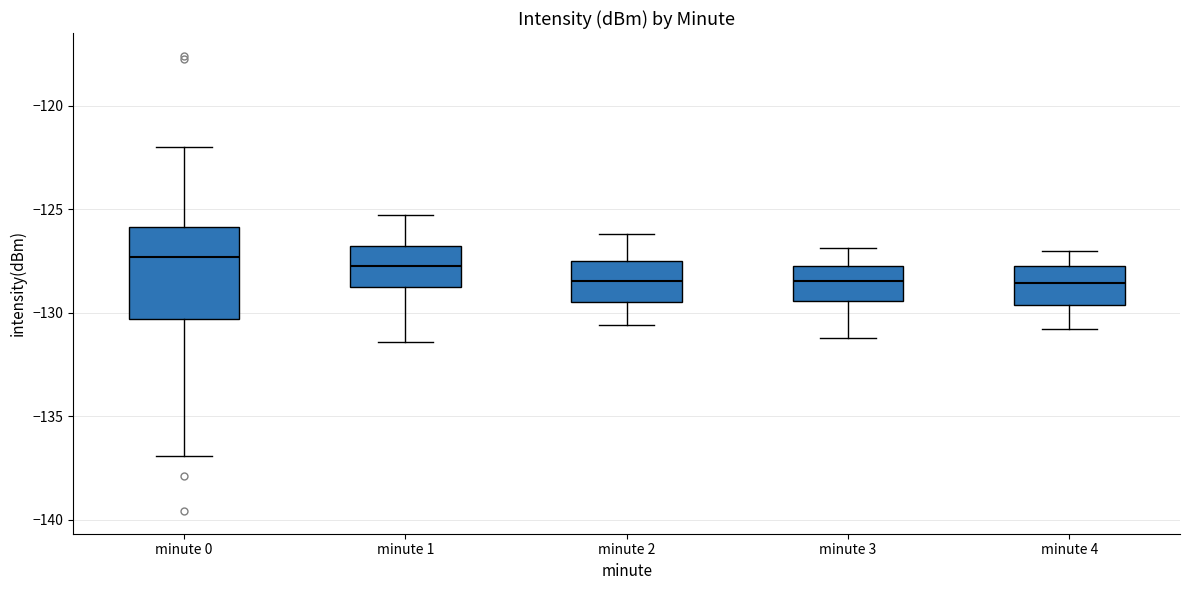

Where does the lower whisker of the box for minute 0 end on the y-axis? The values are not printed on the chart, so give them approximately, as read against the axis.

-137.0